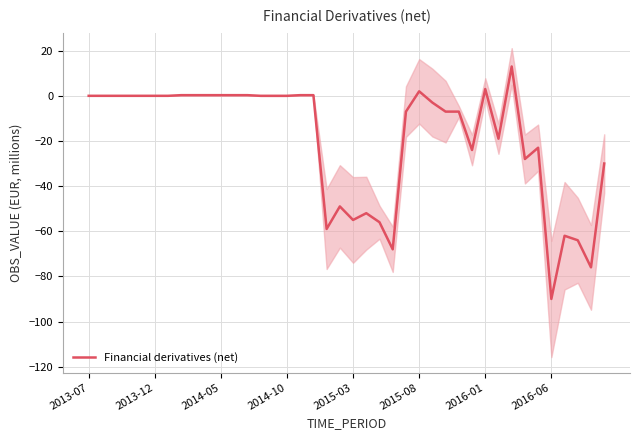

What is the average value?

-19.0